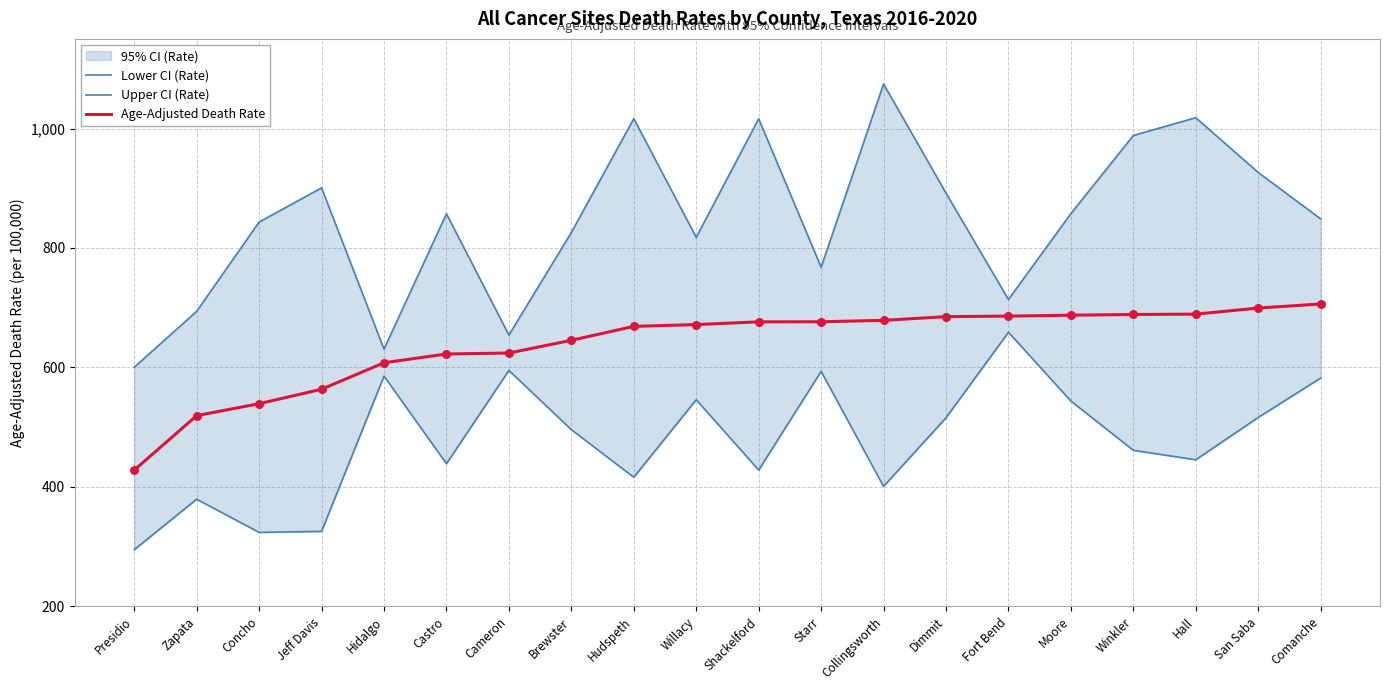

Is the value of Lower CI (Rate) at Shackelford greater than the value of Age-Adjusted Death Rate at Comanche?

No